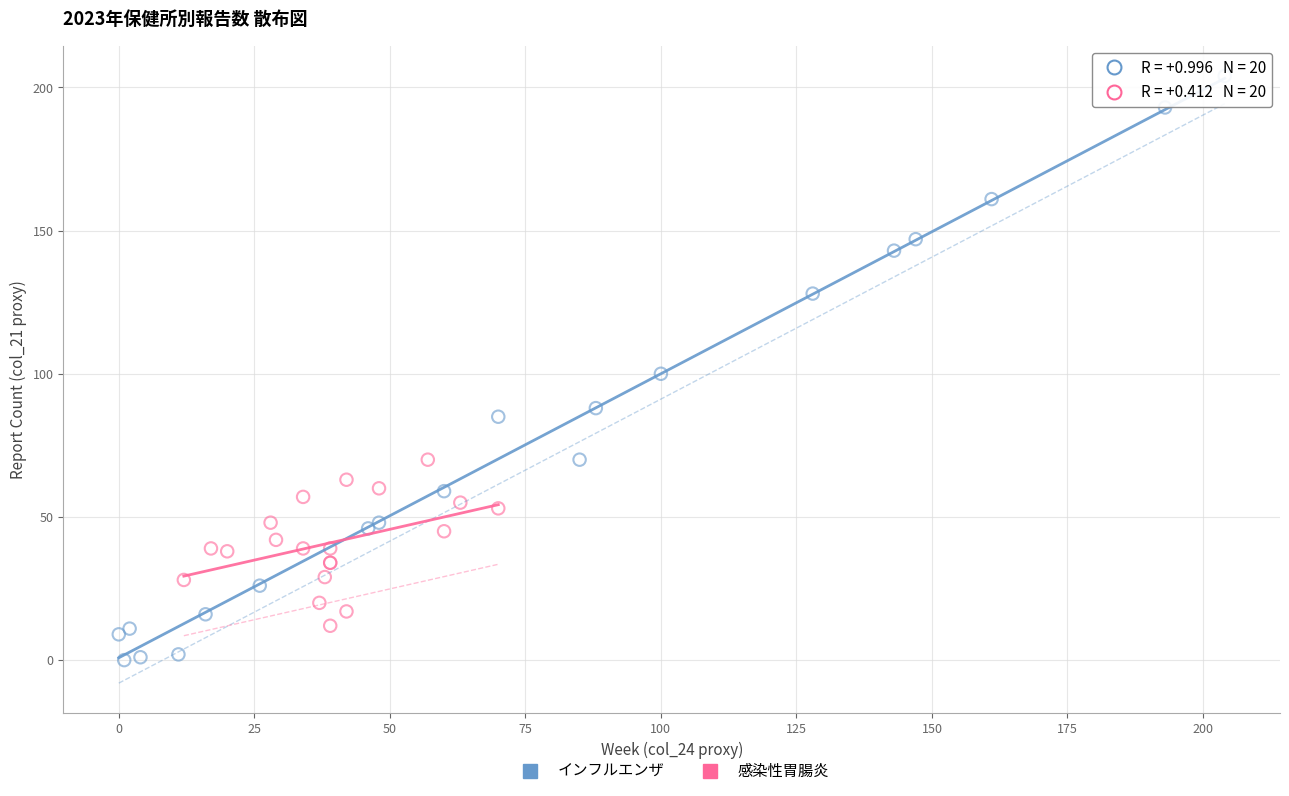

What are all the series names shown in the legend?

インフルエンザ, 感染性胃腸炎